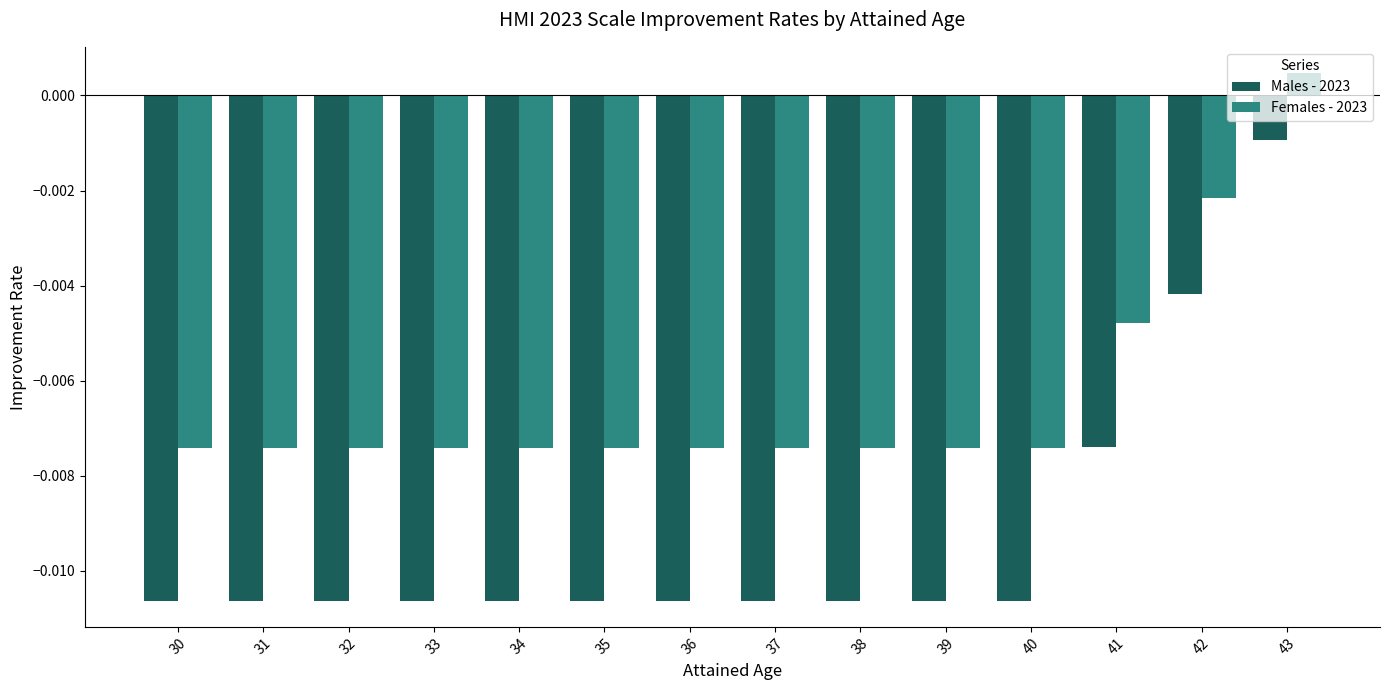

Which series has the largest total across all categories?

Females - 2023